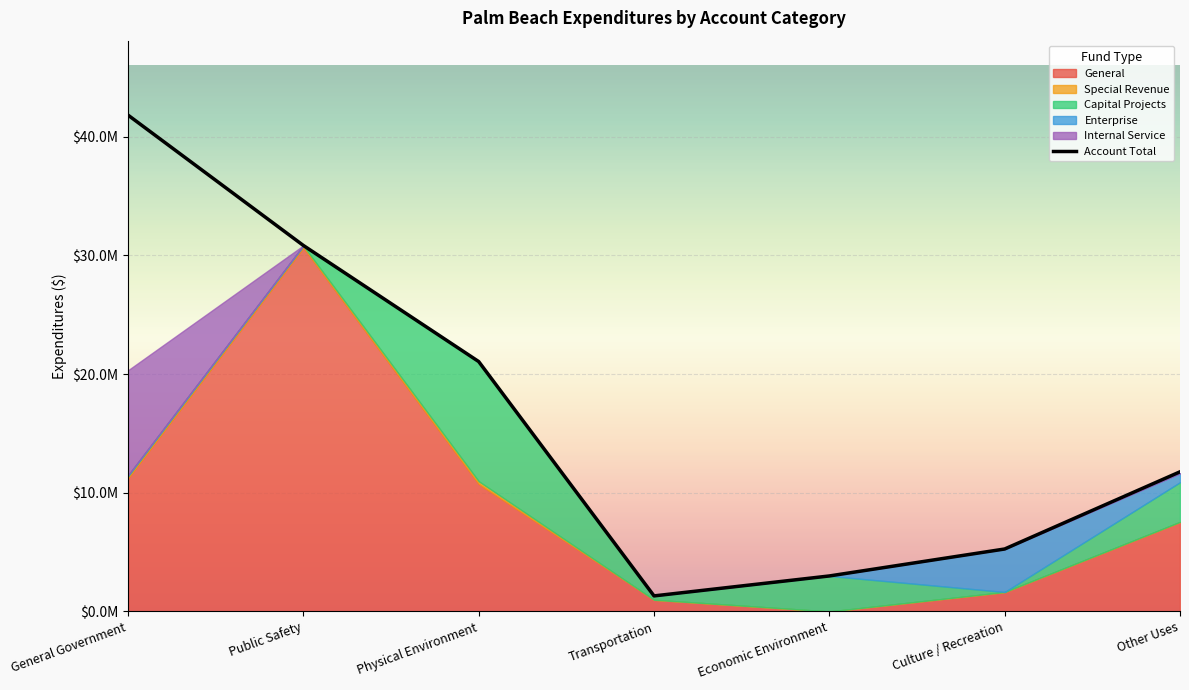

At which label does Capital Projects first exceed 325445?

Physical Environment